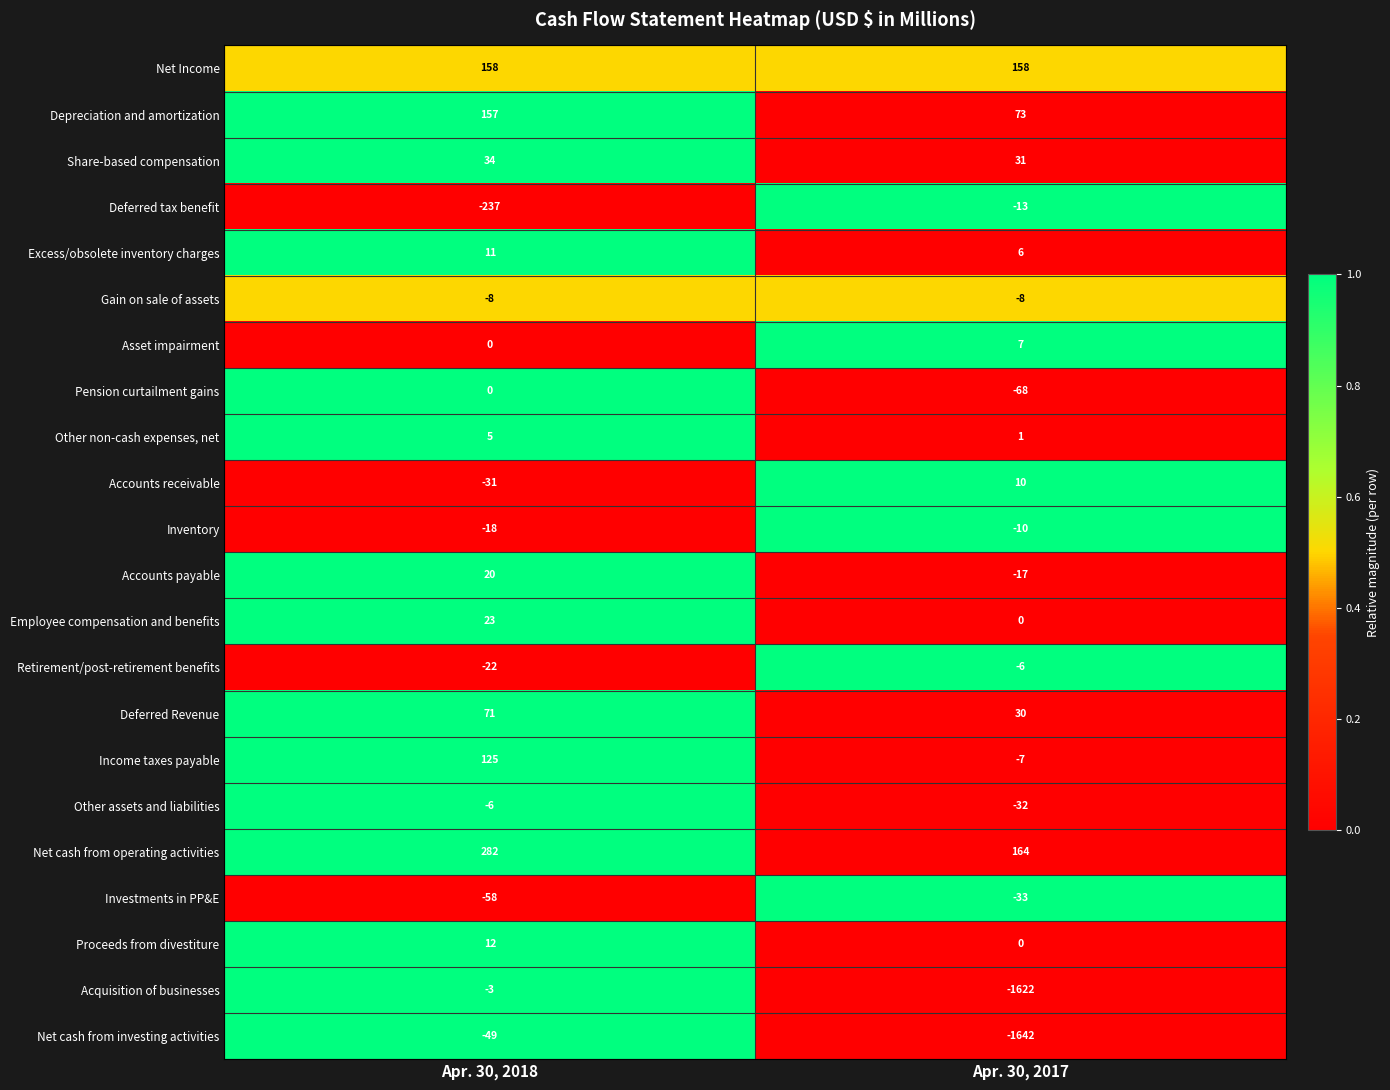

The Other non-cash expenses, net series shows 0 at Apr. 30, 2017. True or false?

False